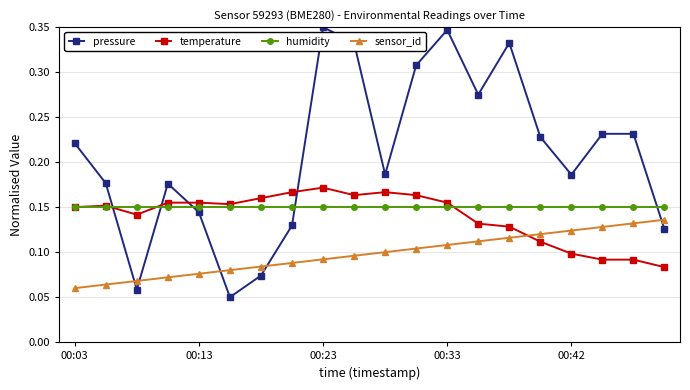

True or false: pressure and sensor_id intersect in this chart.

True